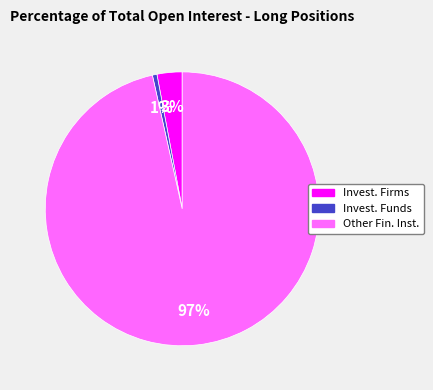

To the nearest percent, what is the average slice percentage?

33%